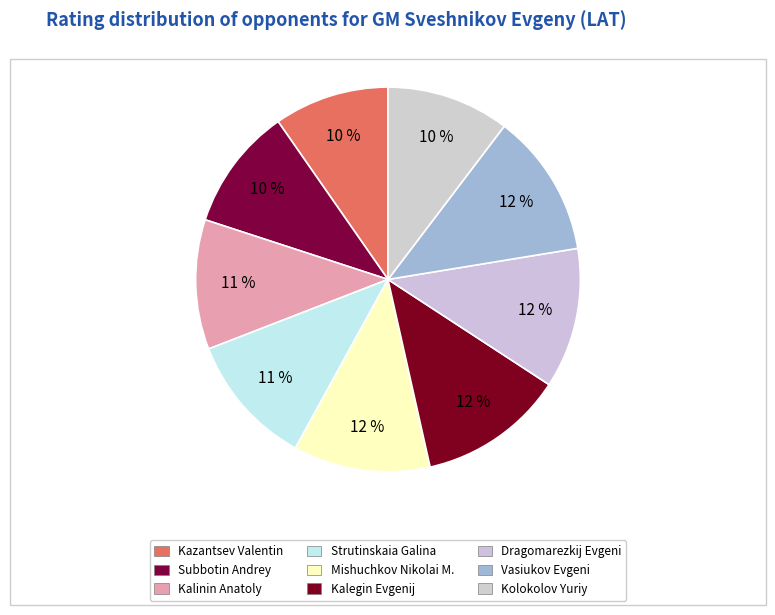

What is the largest slice in the pie chart?

Kalegin Evgenij